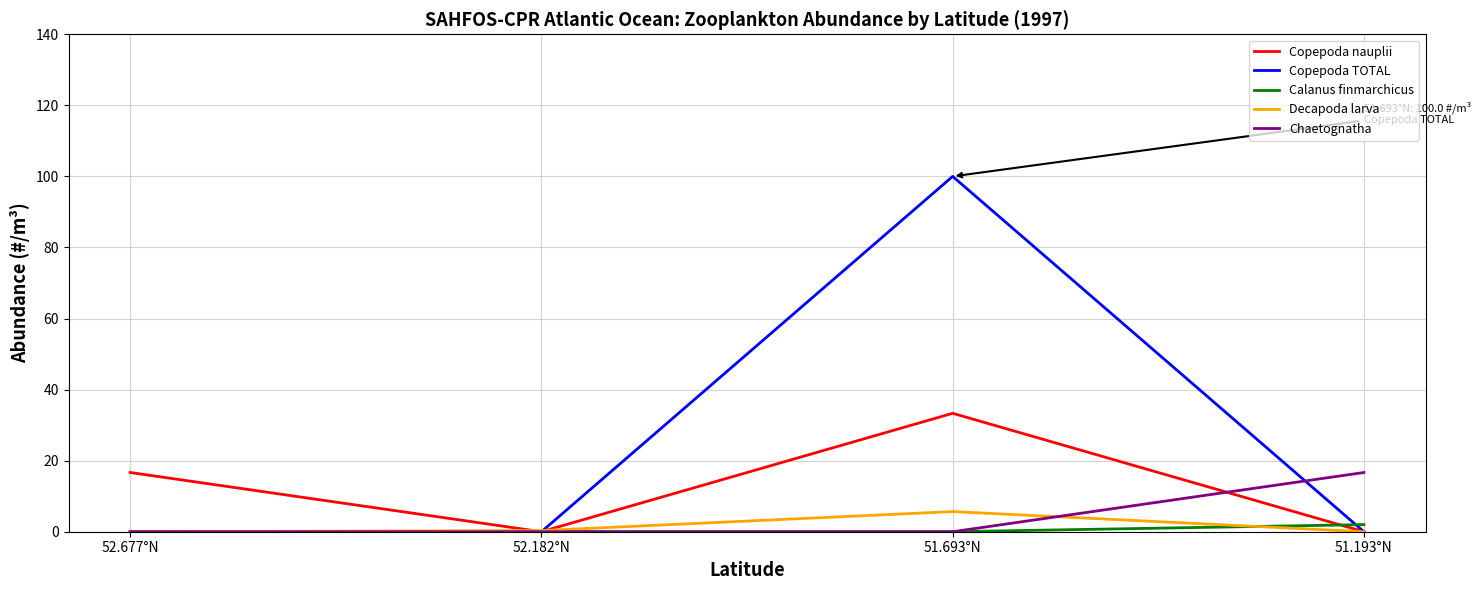

What is the sum of the Decapoda larva values at 52.677°N and 52.182°N?

0.3